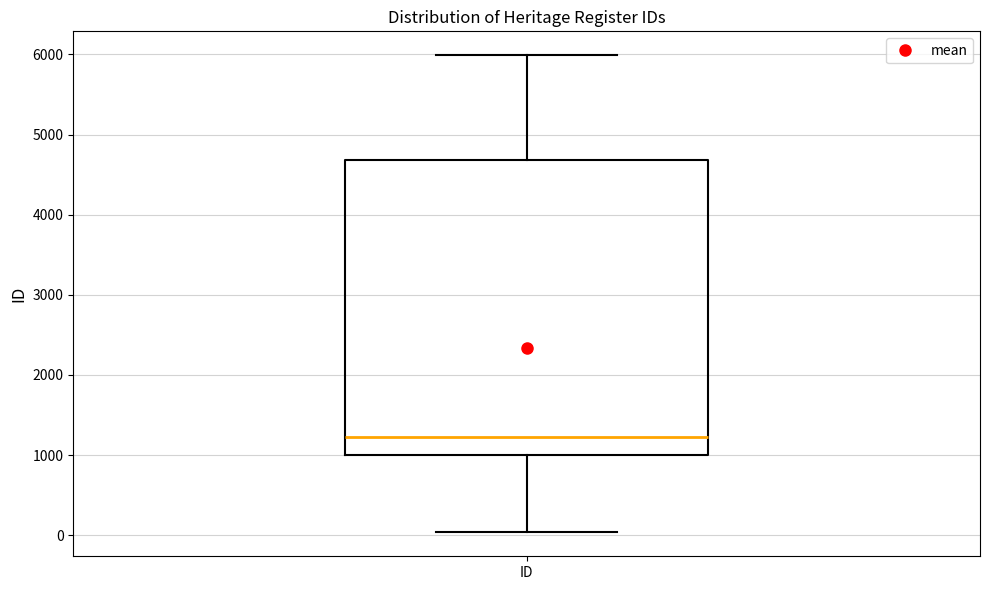

Transcribe this box plot: give where the median line is, the range the box spans, and where the two whiskers end, as read against the y-axis. The values are not printed on the chart, so give them approximately, as read against the axis.

median 1200, box 1000 to 4700, whiskers 0 to 6000